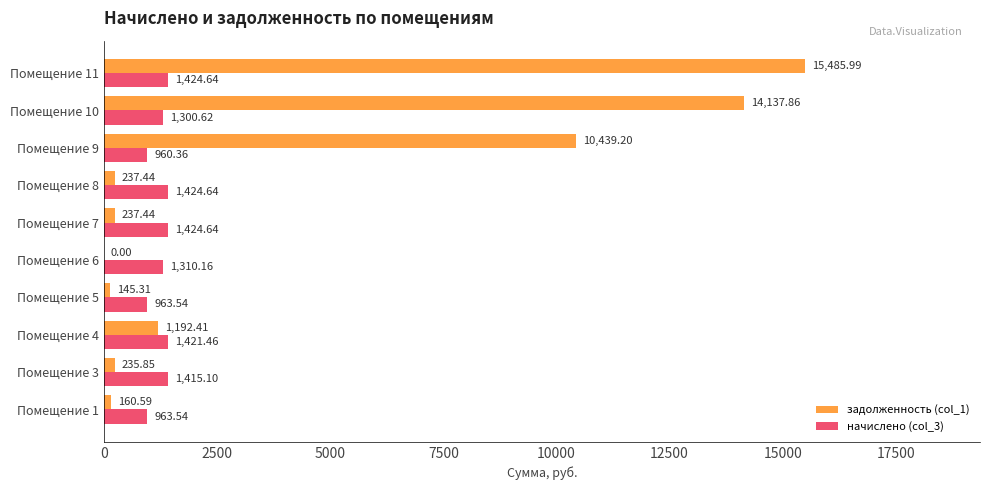

What is the sum of all задолженность (col_1) values?

42272.1